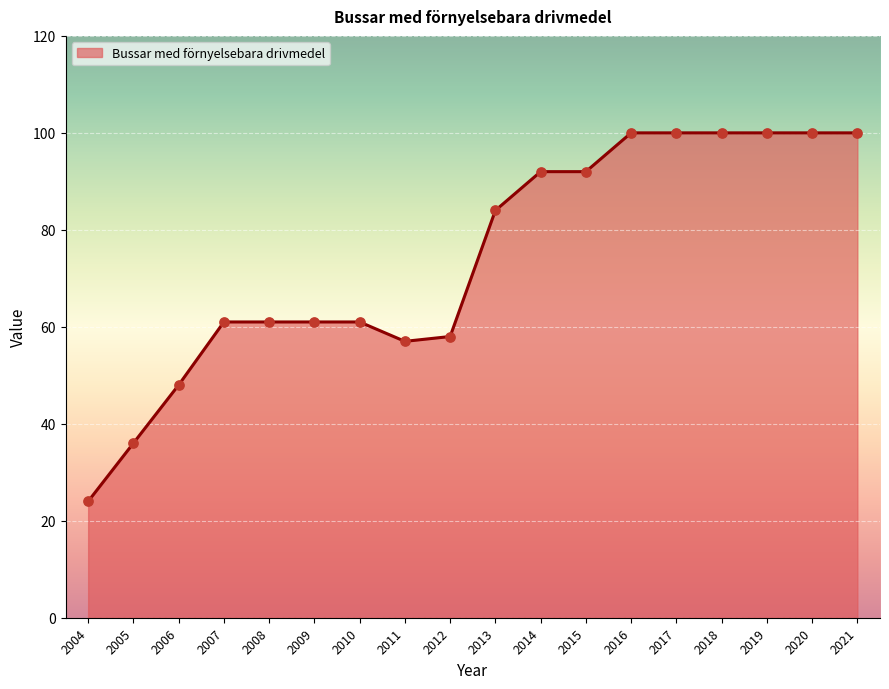

What is the ratio of the value at 2015 to the value at 2016?

0.9